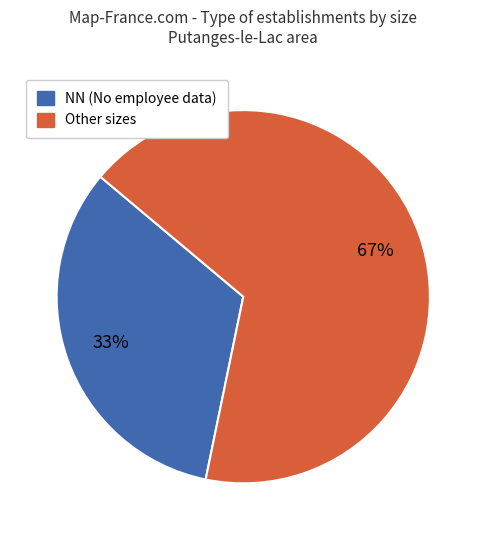

Does any single category account for the majority?

Yes